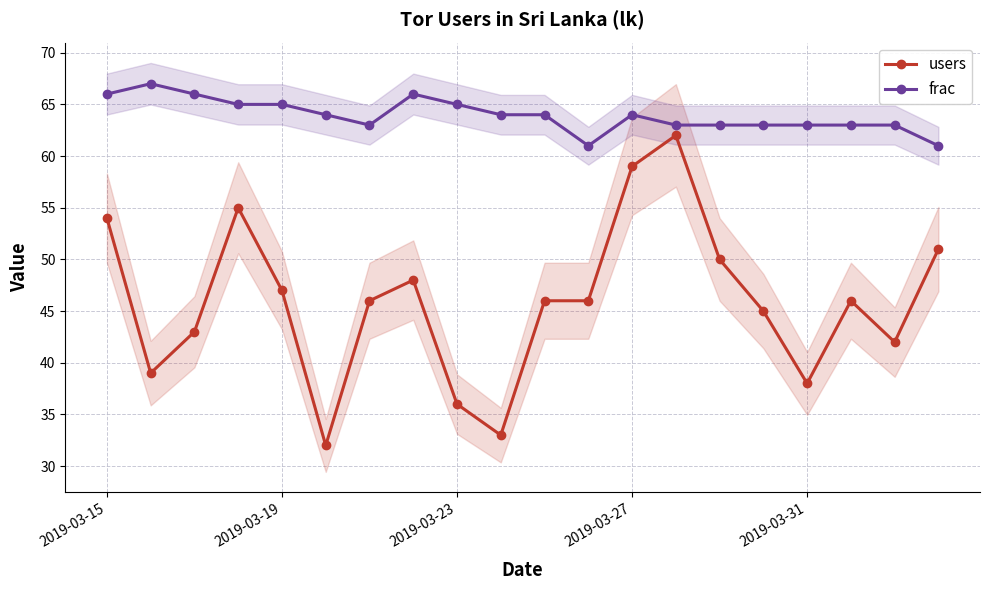

What is the lowest value of the users series?

32